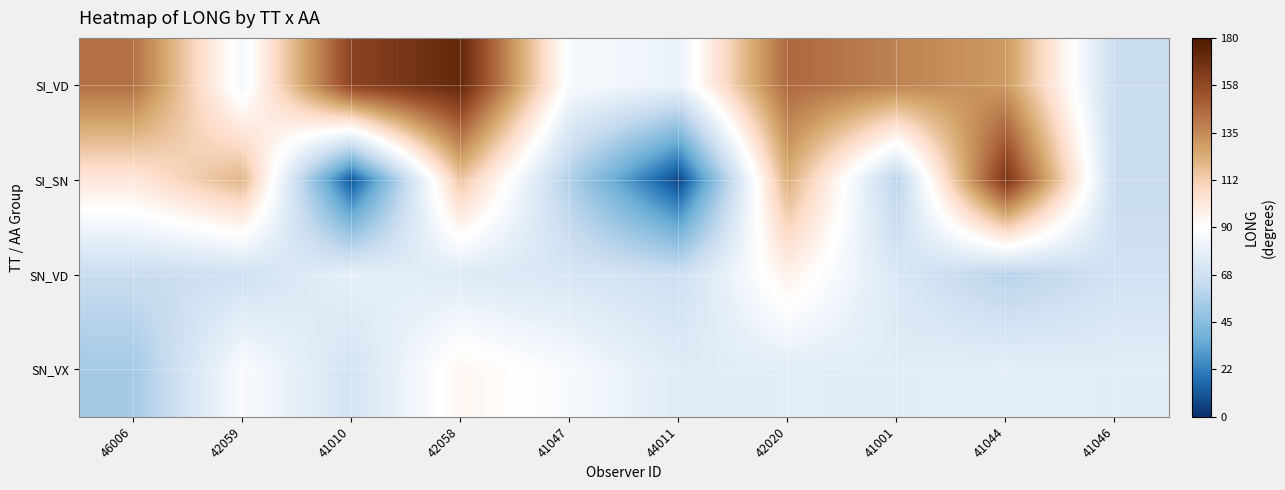

What is the spread (max minus min) of values at 41001?

77.9